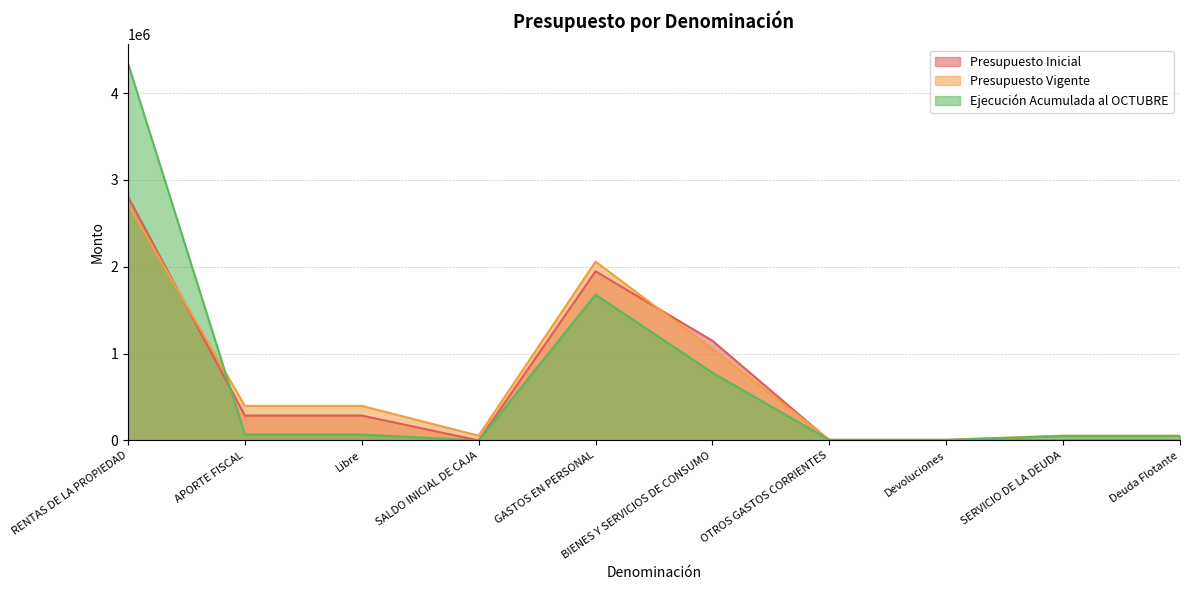

Which series changed the most between APORTE FISCAL and SALDO INICIAL DE CAJA?

Presupuesto Vigente